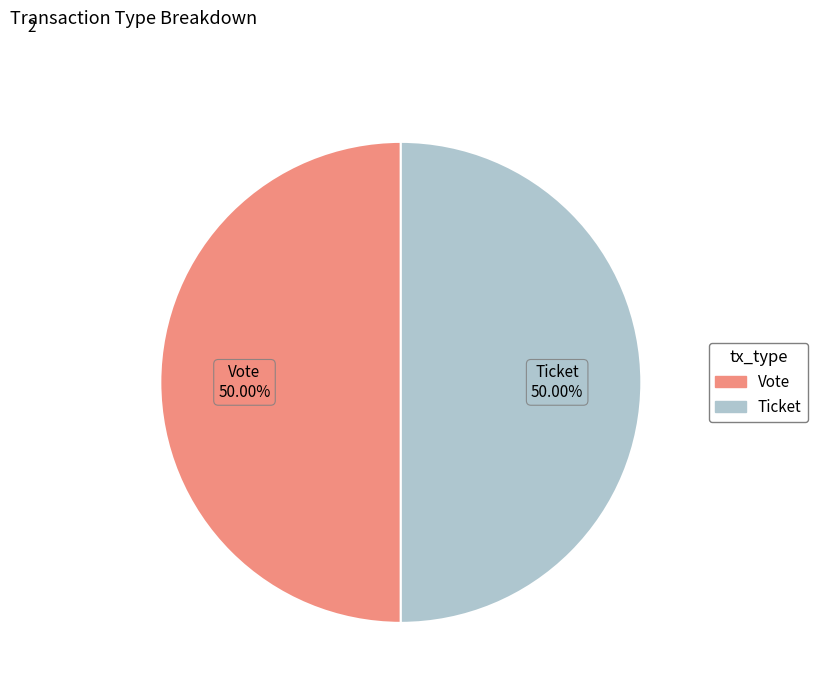

What is the ratio of the value at Ticket to the value at Vote?

1.0